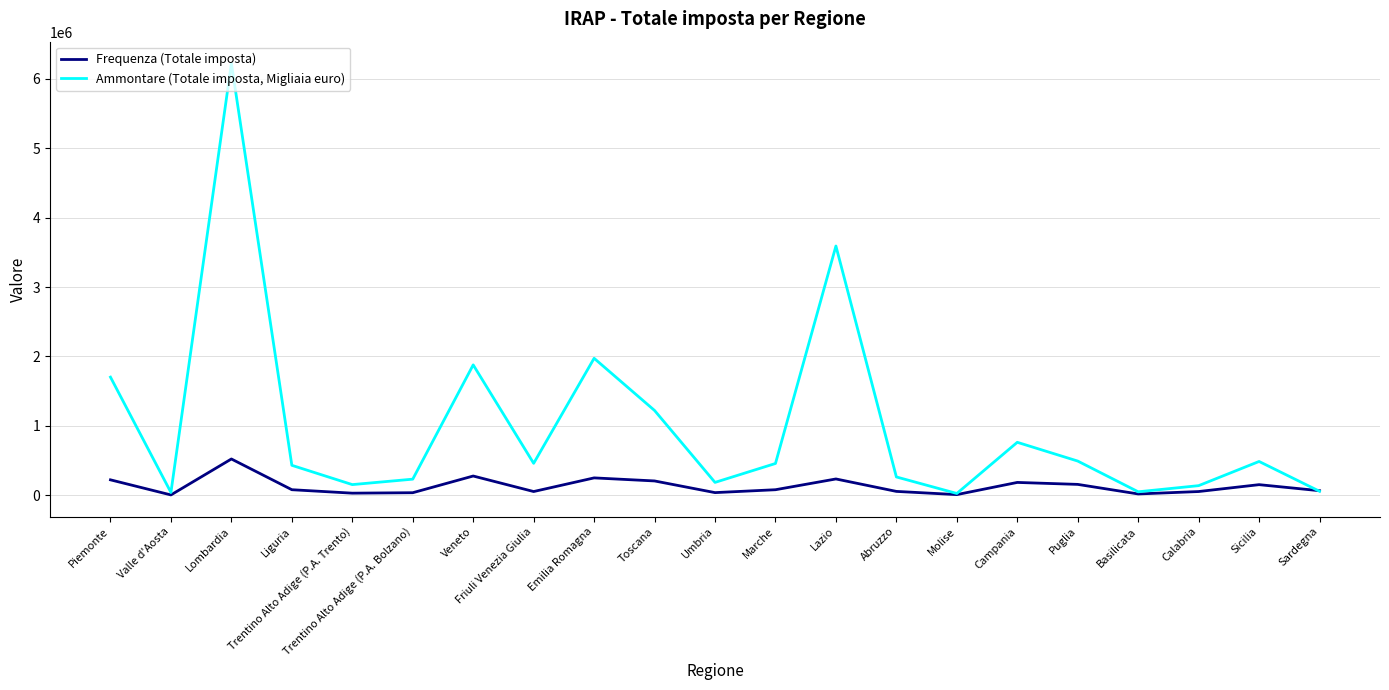

At Toscana, list the series in order from largest to smallest.

Ammontare (Totale imposta, Migliaia euro), Frequenza (Totale imposta)